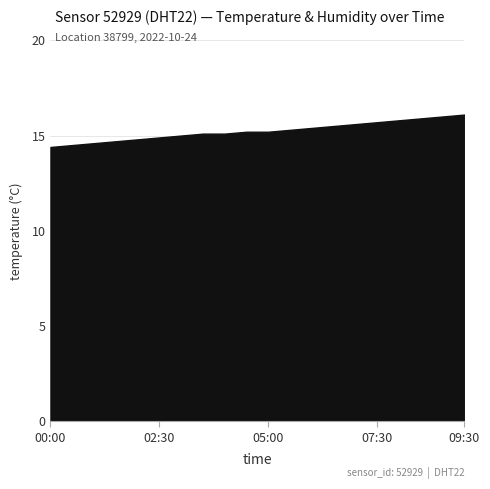

Which series changed the most between 01:00 and 07:30?

temperature